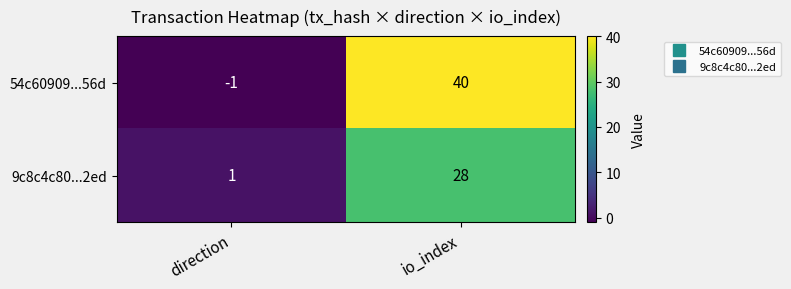

True or false: 9c8c4c80...2ed has a value of 1 at direction.

True